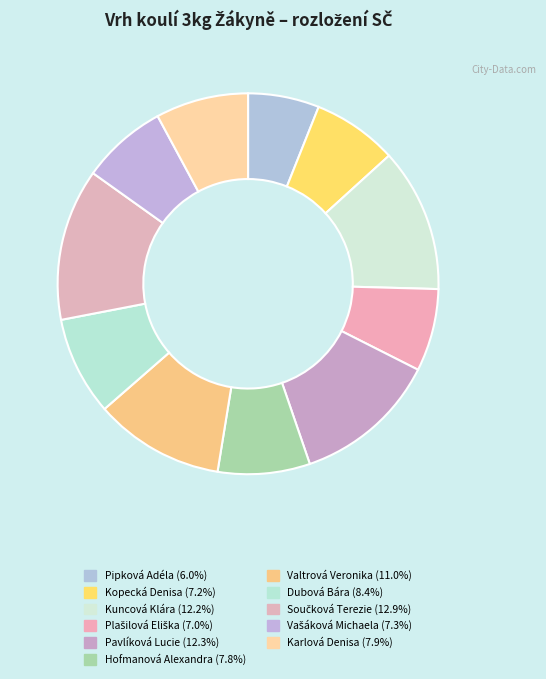

Rank the categories by value from highest to lowest.

Součková Terezie, Pavlíková Lucie, Kuncová Klára, Valtrová Veronika, Dubová Bára, Karlová Denisa, Hofmanová Alexandra, Vašáková Michaela, Kopecká Denisa, Plašilová Eliška, Pipková Adéla